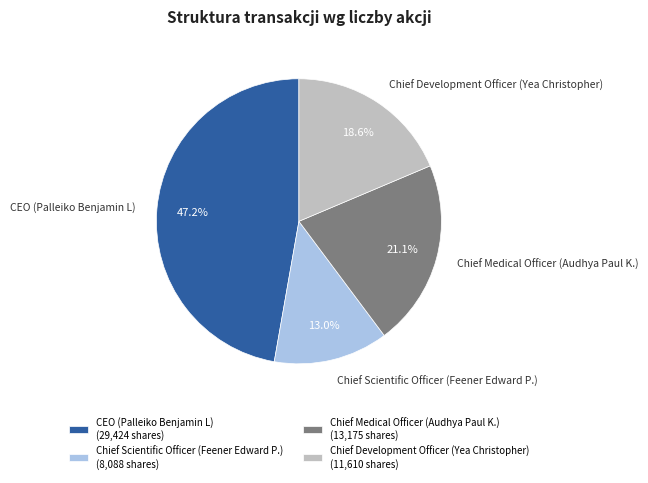

Which category has the smallest portion of the pie?

Chief Scientific Officer (Feener Edward P.)